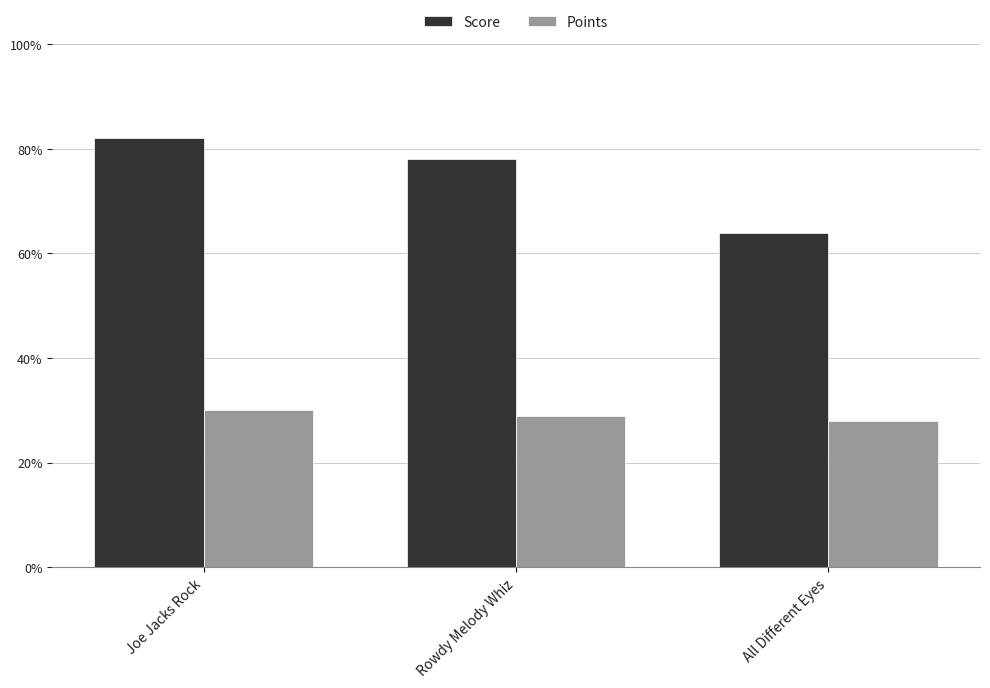

What is the label of the 3rd bar from the left?

All Different Eyes